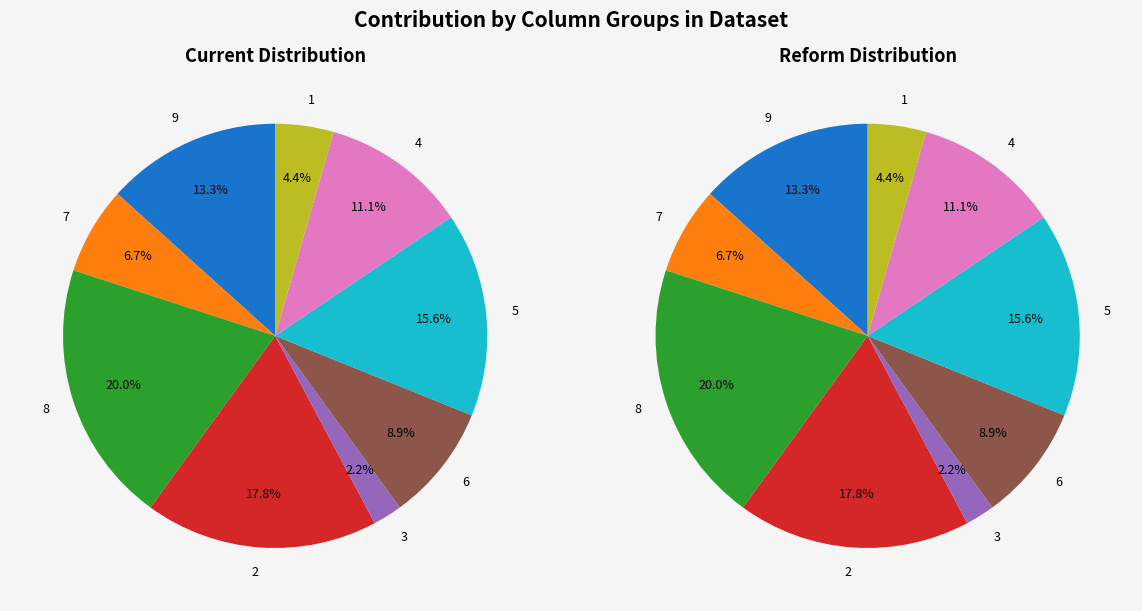

Count the number of slices in the pie.

9